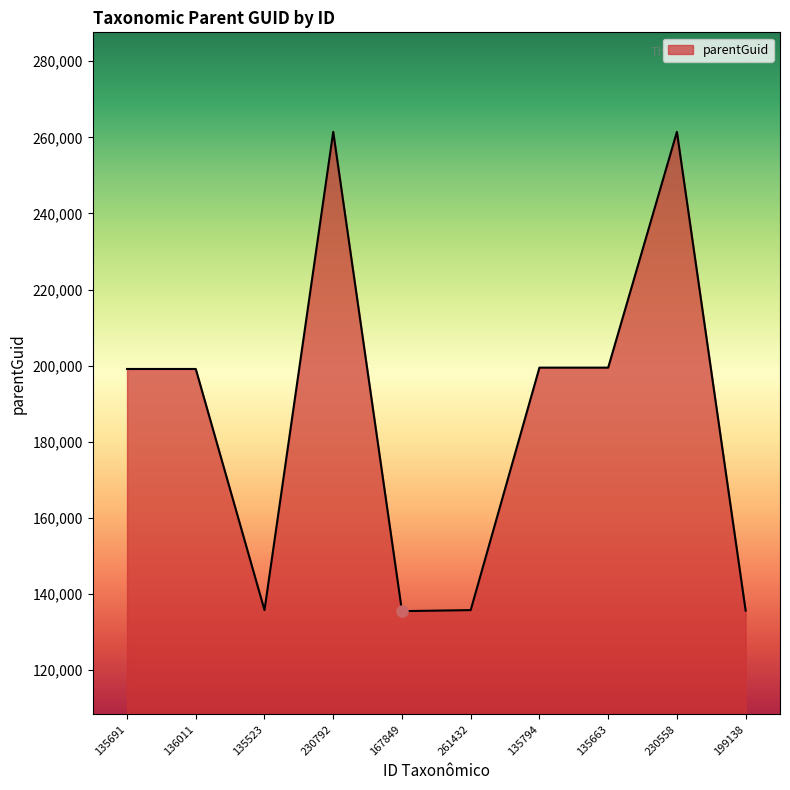

What is the change in value from 135523 to 230792?

+125638